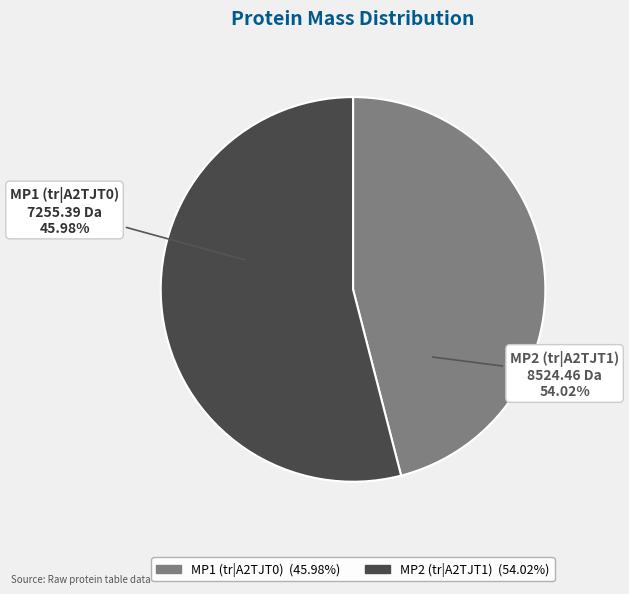

Is it true that MP1 (tr|A2TJT0) is 46% of the pie?

True